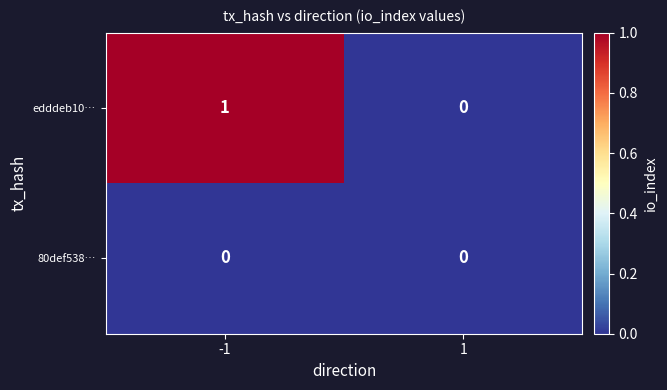

List the series in order of their overall mean, highest first.

edddeb10…, 80def538…